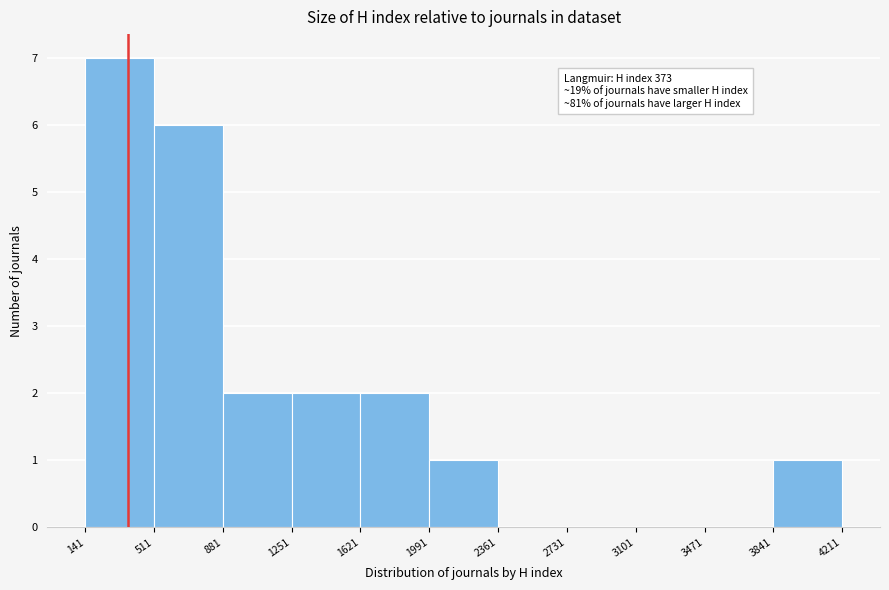

Which range on the x-axis has the tallest bar?

141 to 511